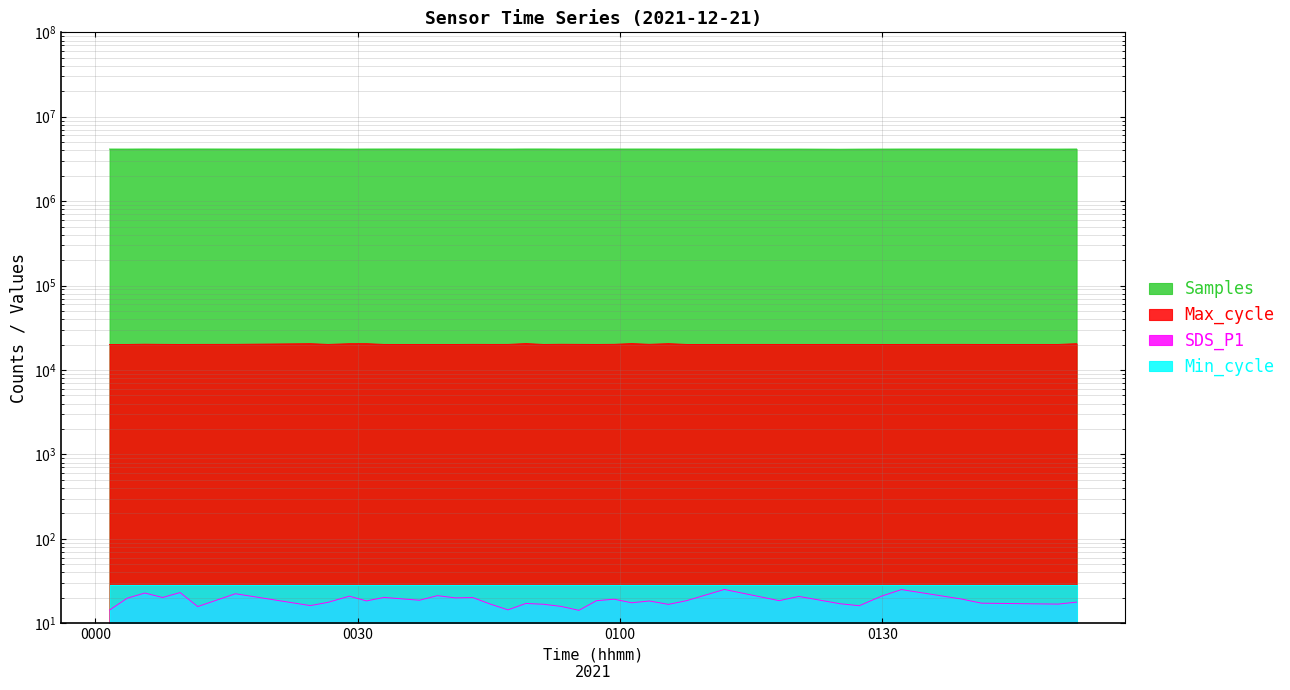

What is the lowest value of the SDS_P1 series?

14.2